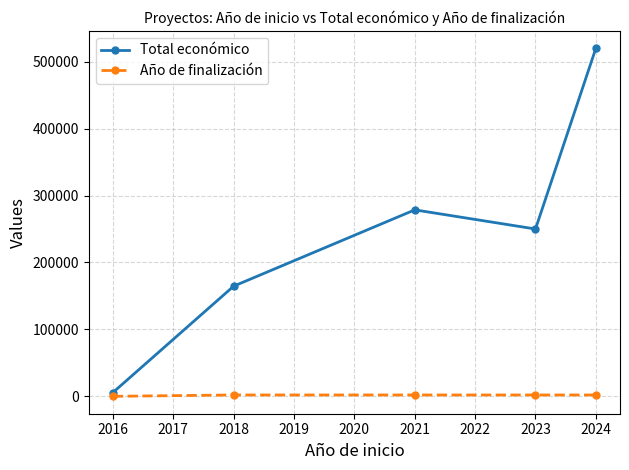

True or false: Total económico has more than 1 interior local peaks.

False